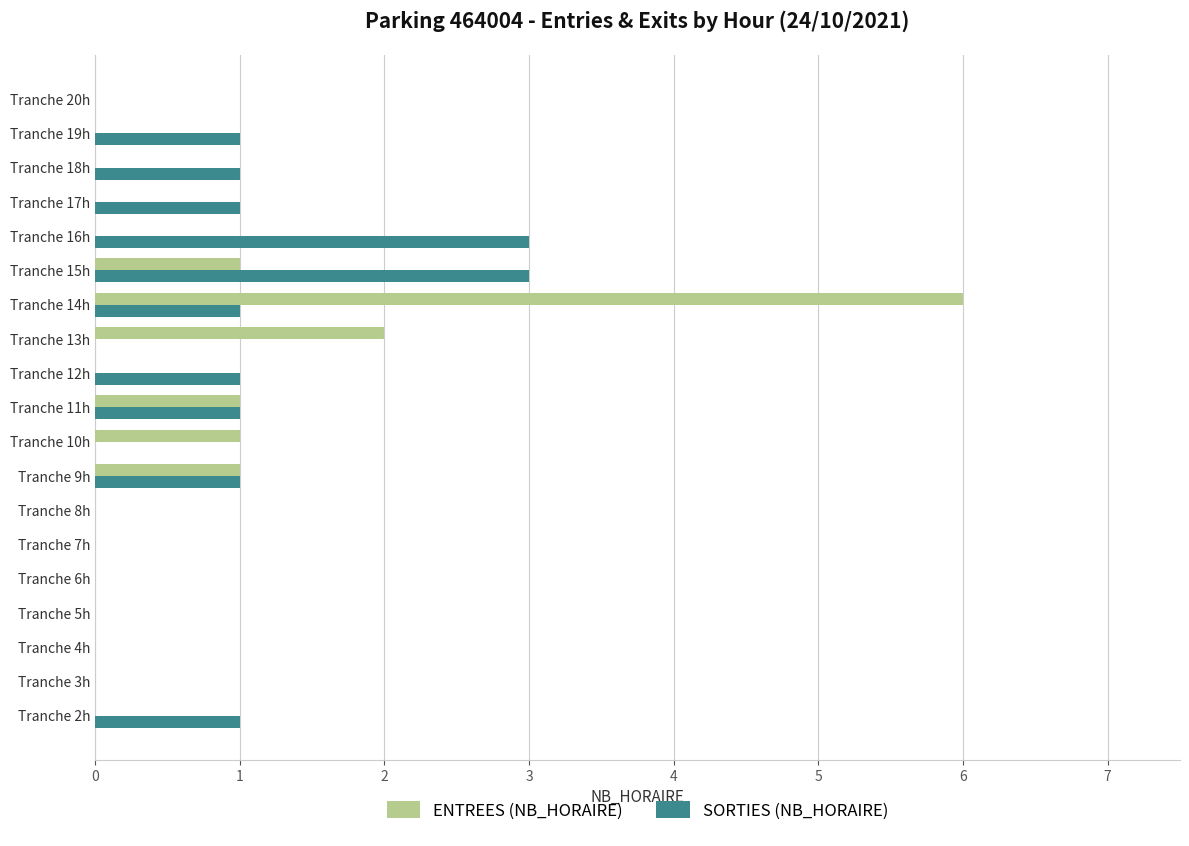

Which label corresponds to the largest value in the chart?

Tranche 14h